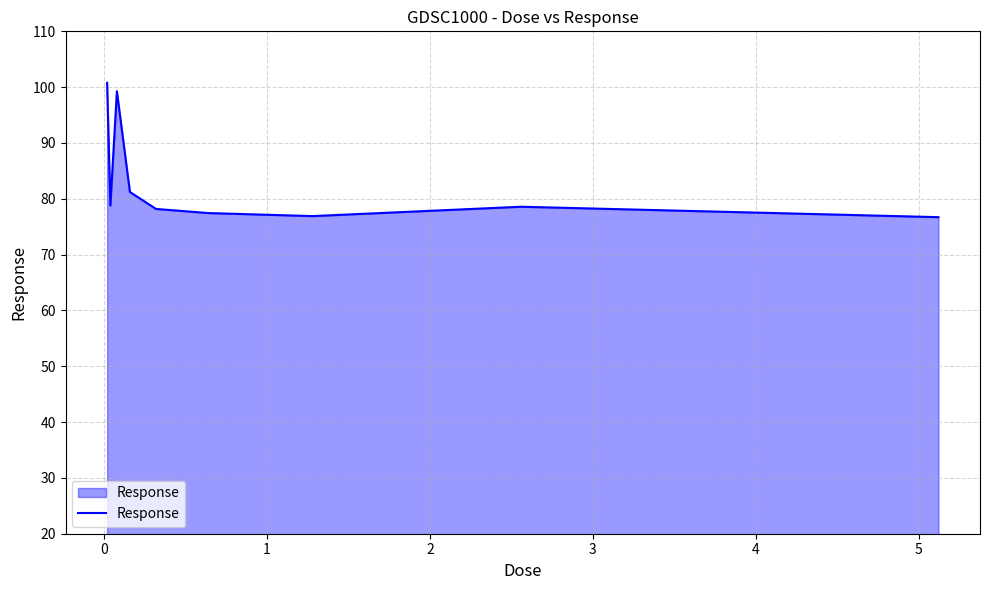

What is the difference between the maximum and minimum values?

24.1